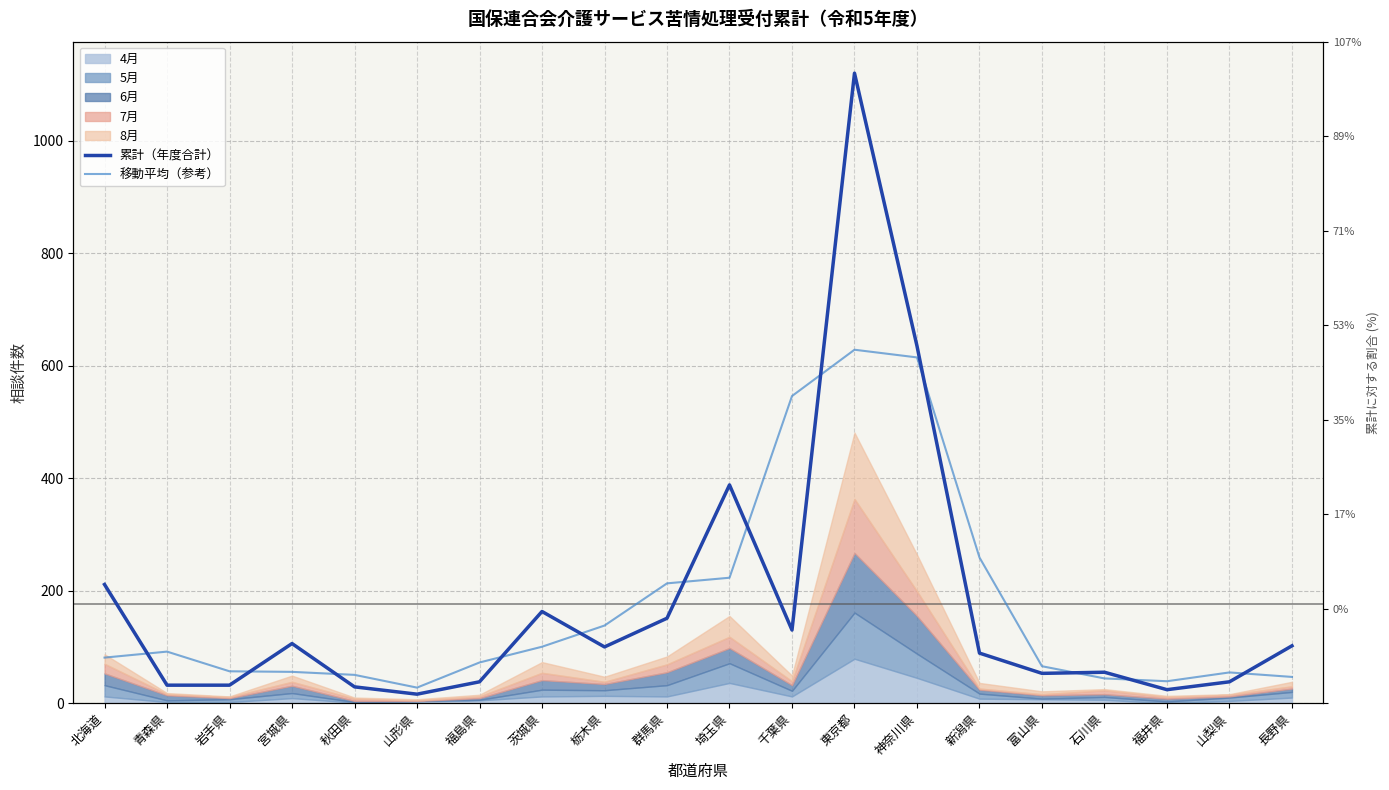

Between 秋田県 and 神奈川県, which is larger?

神奈川県